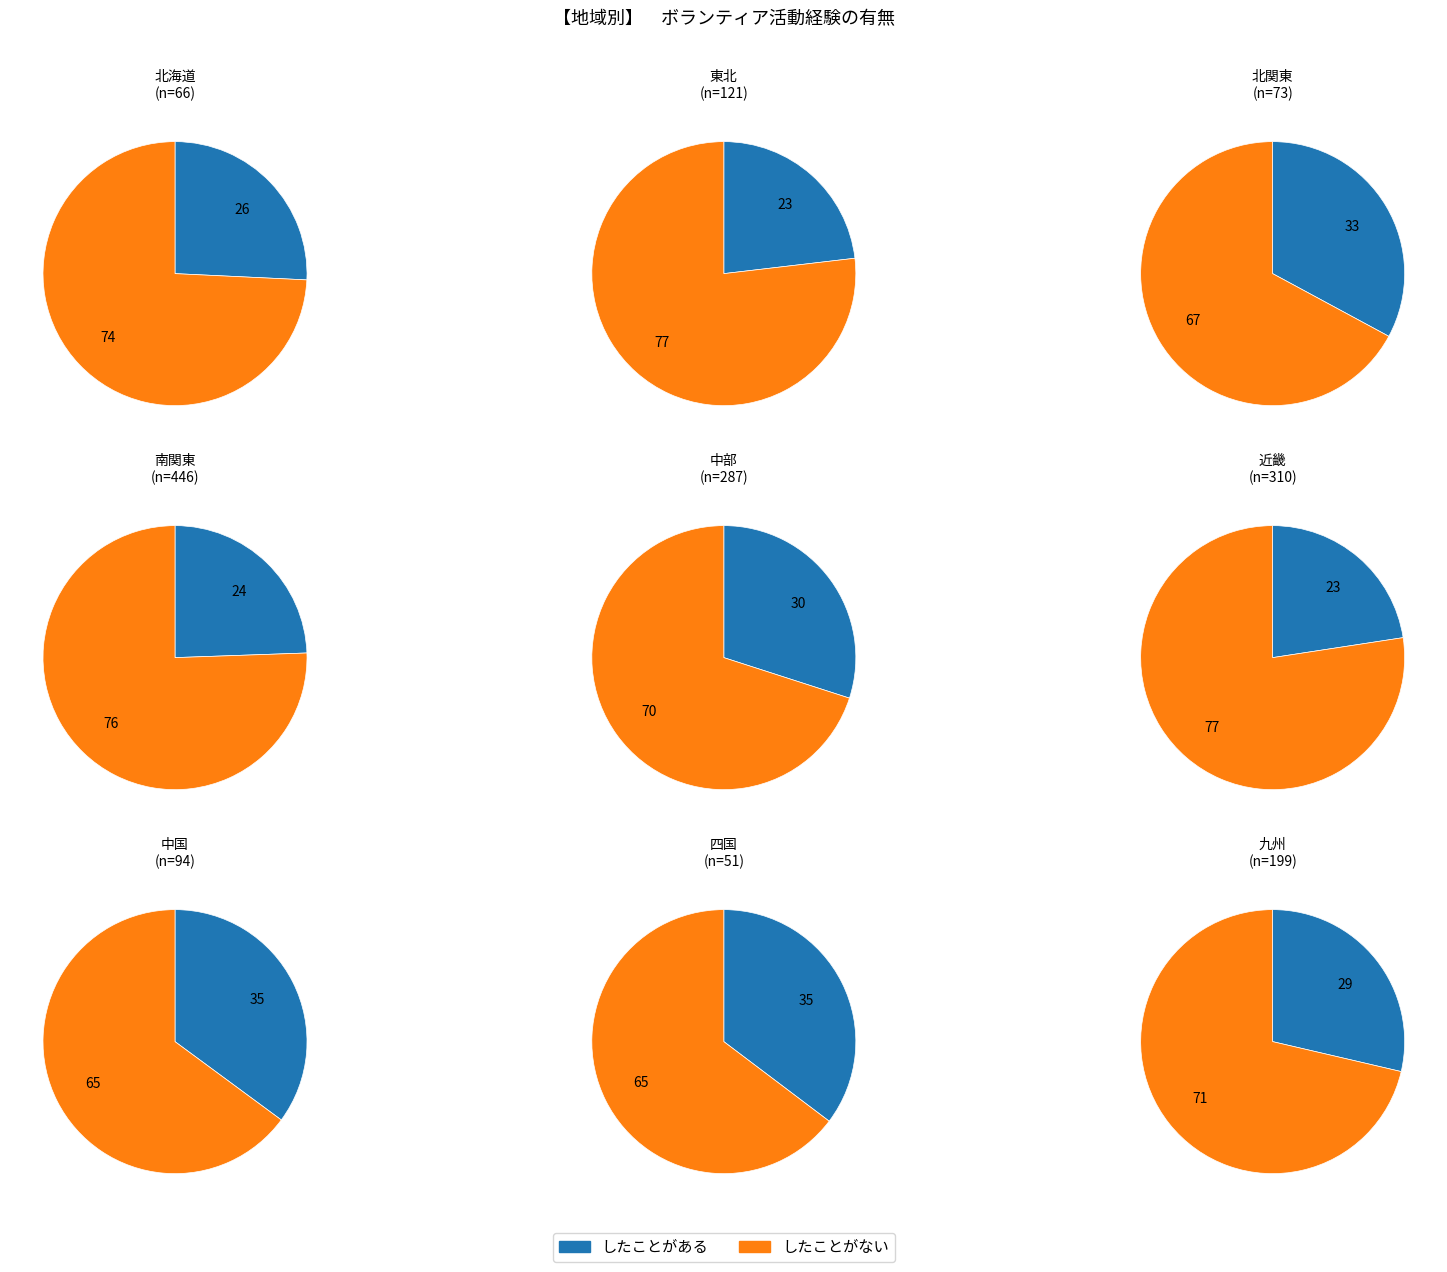

True or false: 近畿
(n=310) accounts for 12% of the total.

True